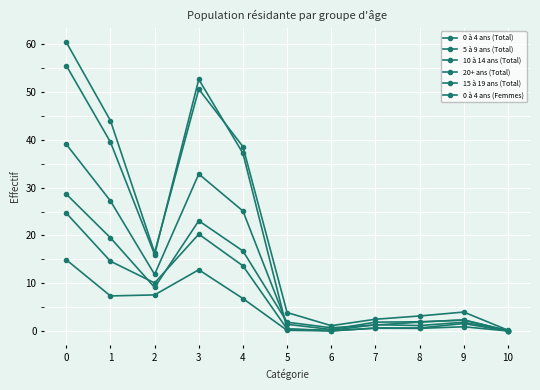

Does the chart have visible grid lines?

Yes